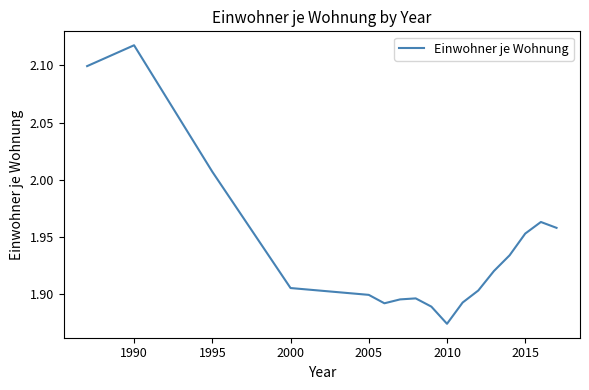

Is this an area chart (filled region under the line)?

No